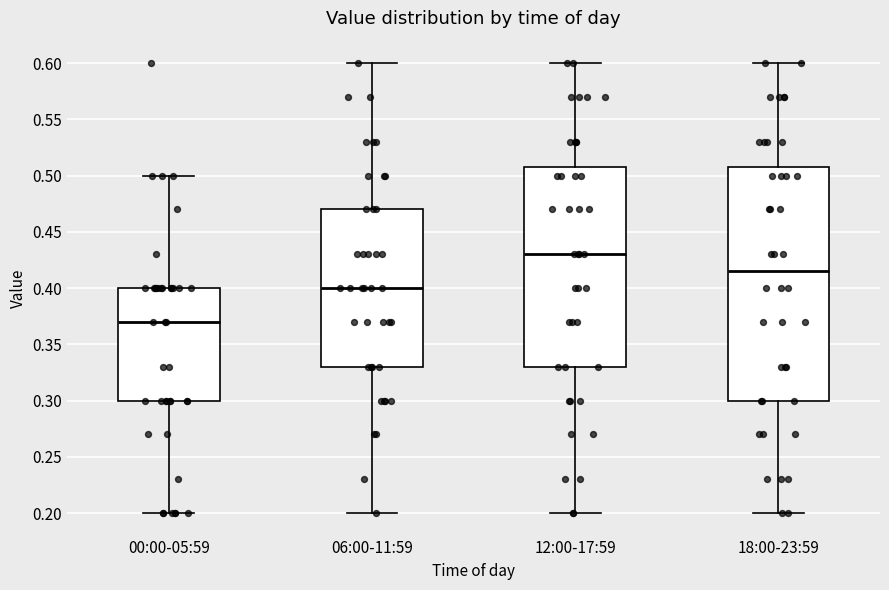

Comparing the boxes themselves (not the whiskers), which one is the tallest?

18:00-23:59